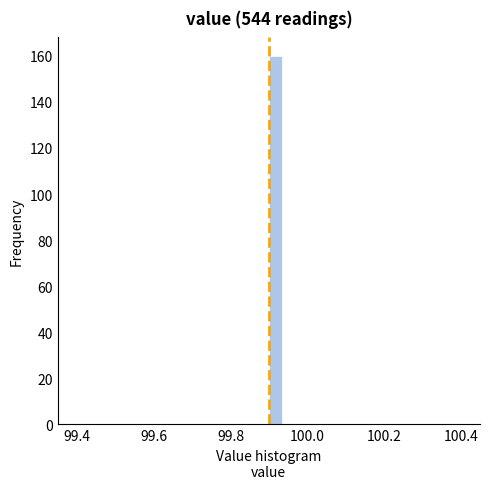

Read against the x-axis, roughly where is the centre of the tallest bar?

99.92